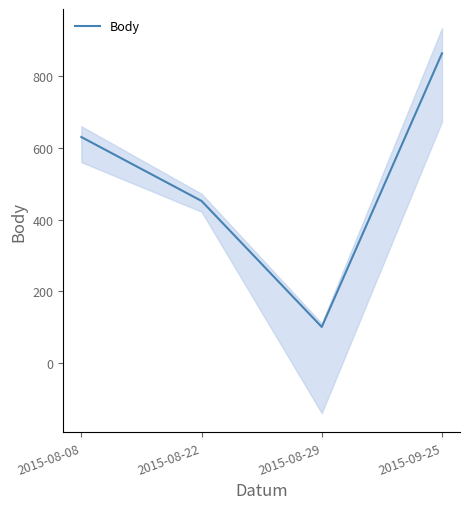

Does the chart have visible grid lines?

No